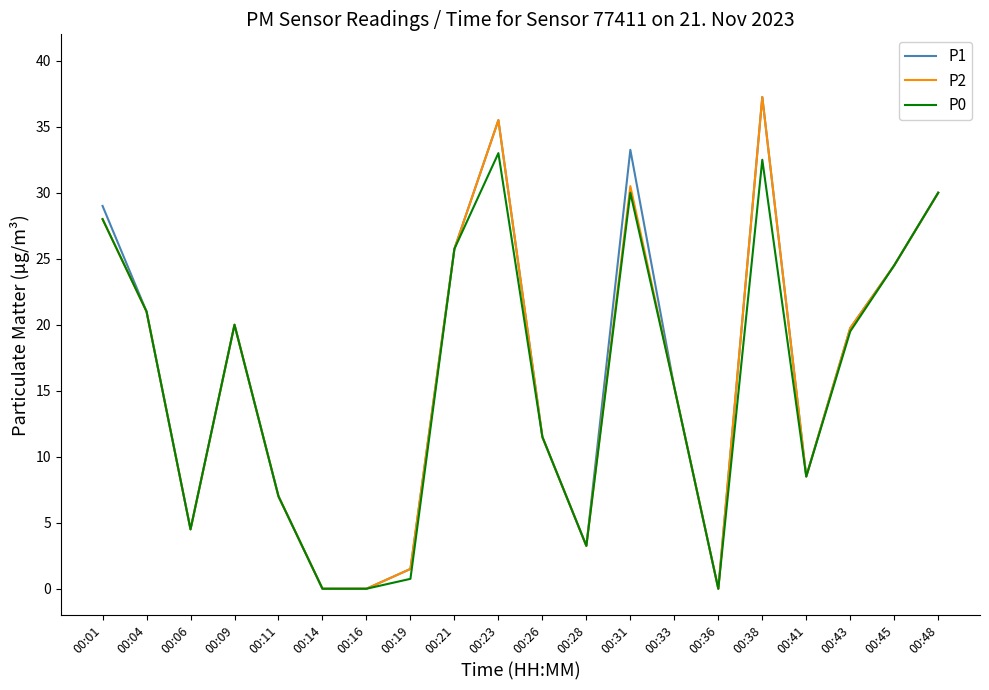

At which label does P2 reach its peak?

00:38